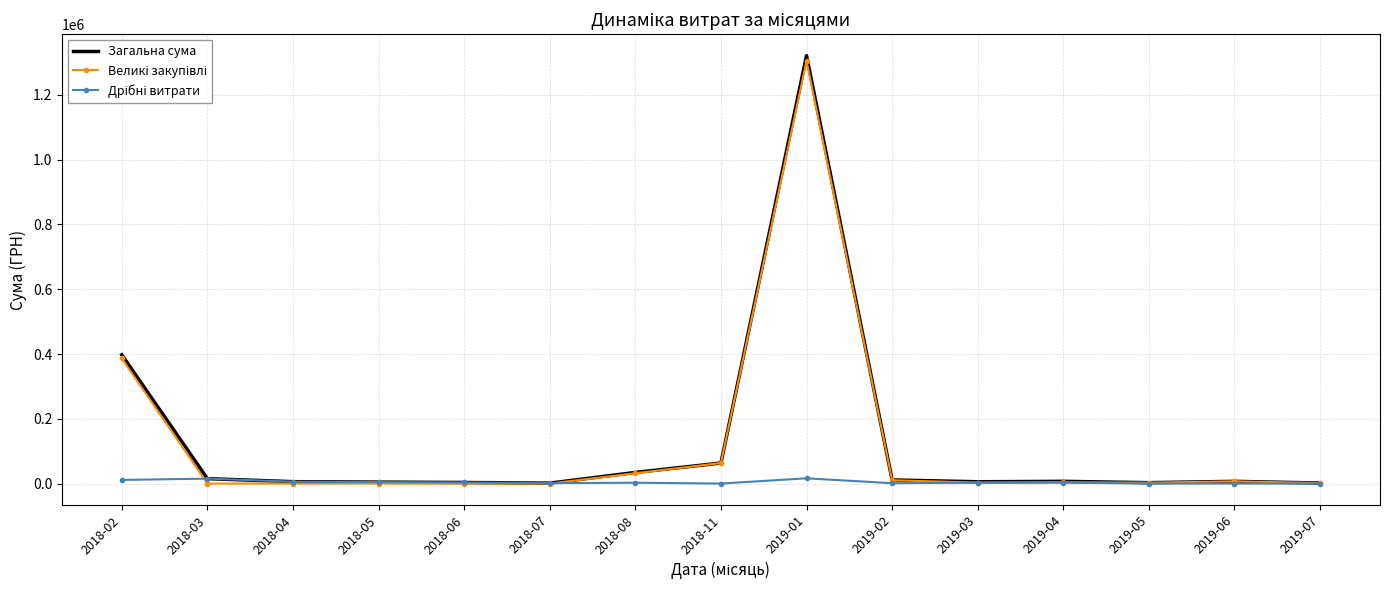

Where is Загальна сума nearest to the value 661380?

2018-02